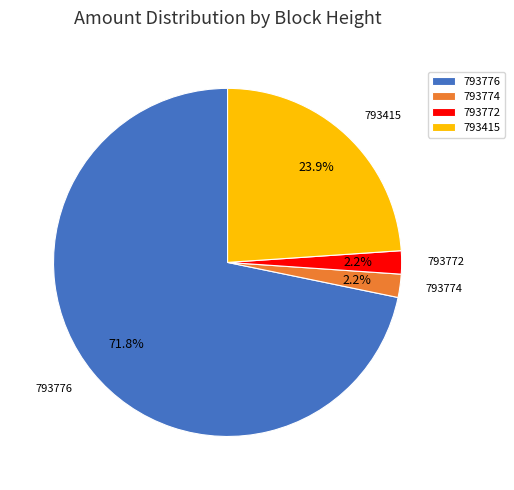

How many segments does this pie chart have?

4